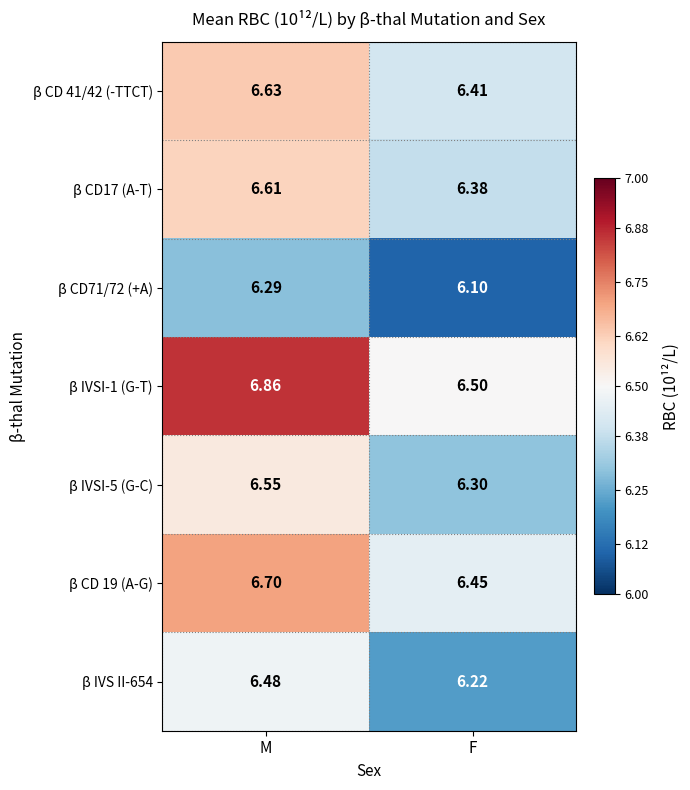

Rank the series by their maximum value, from lowest to highest.

β CD71/72 (+A), β IVS II-654, β IVSI-5 (G-C), β CD17 (A-T), β CD 41/42 (-TTCT), β CD 19 (A-G), β IVSI-1 (G-T)